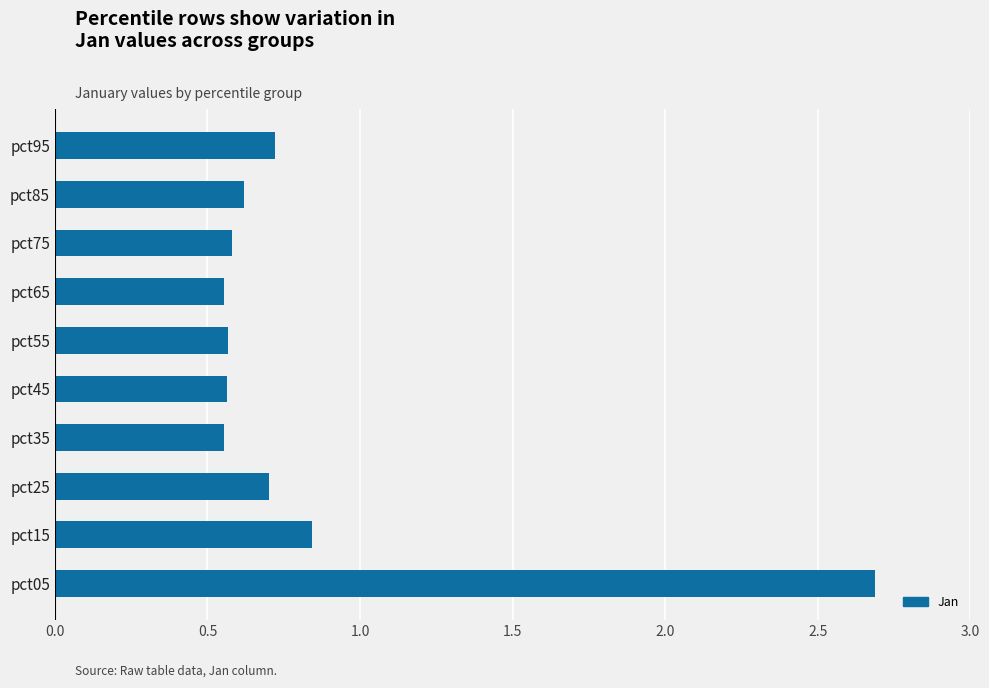

At which label is the value closest to 1?

pct15